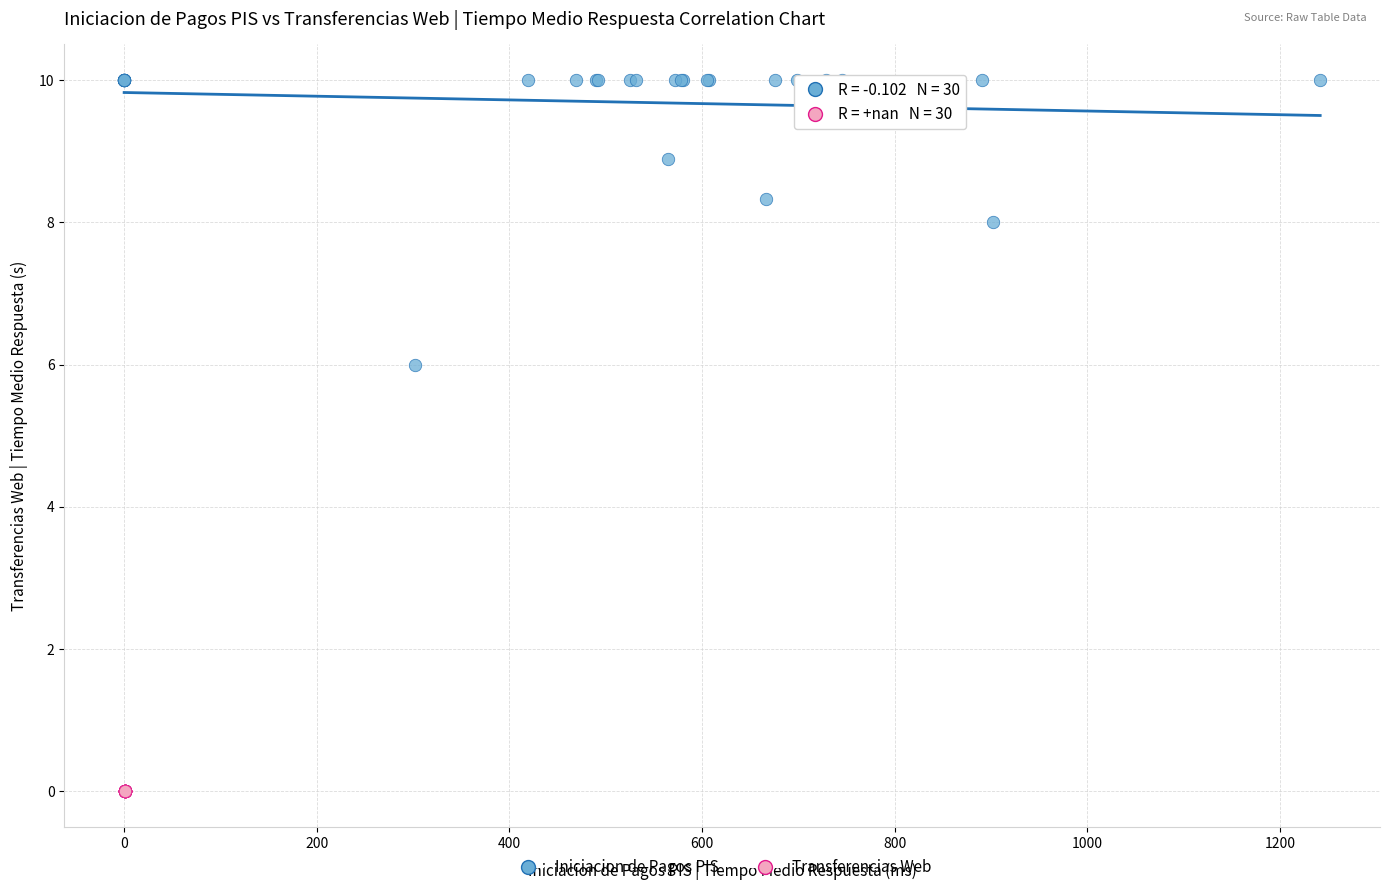

Which series contains the highest Y value?

Iniciacion de Pagos PIS